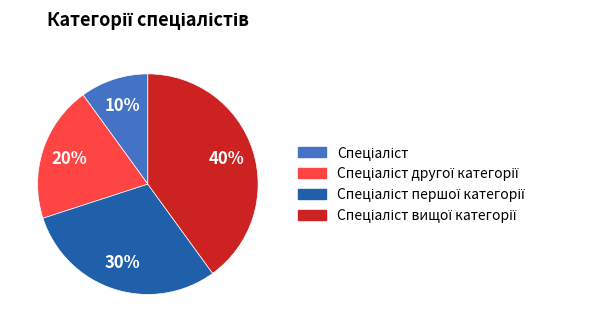

How many segments does this pie chart have?

4